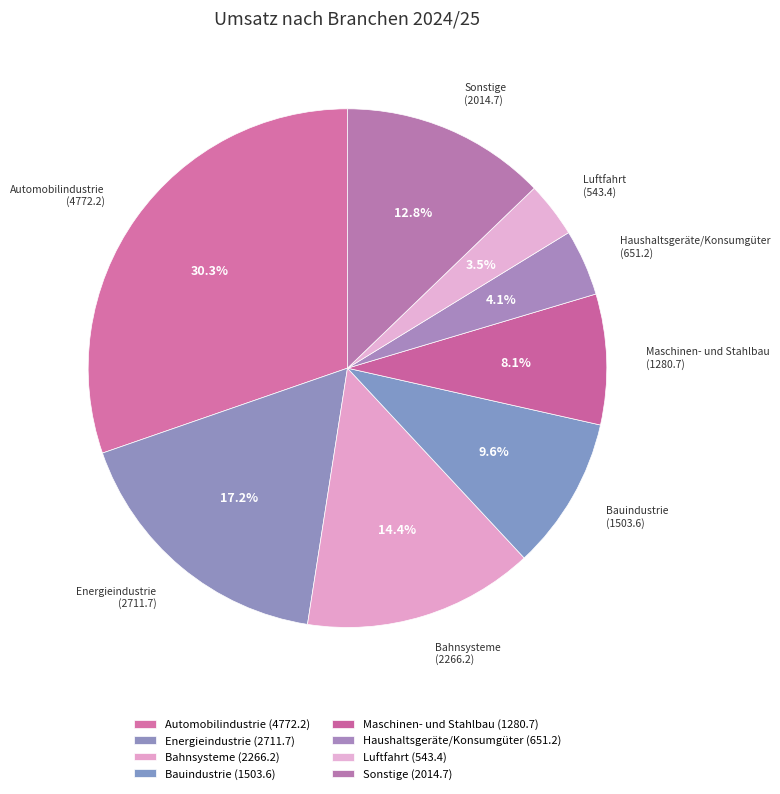

Does any single category account for the majority?

No